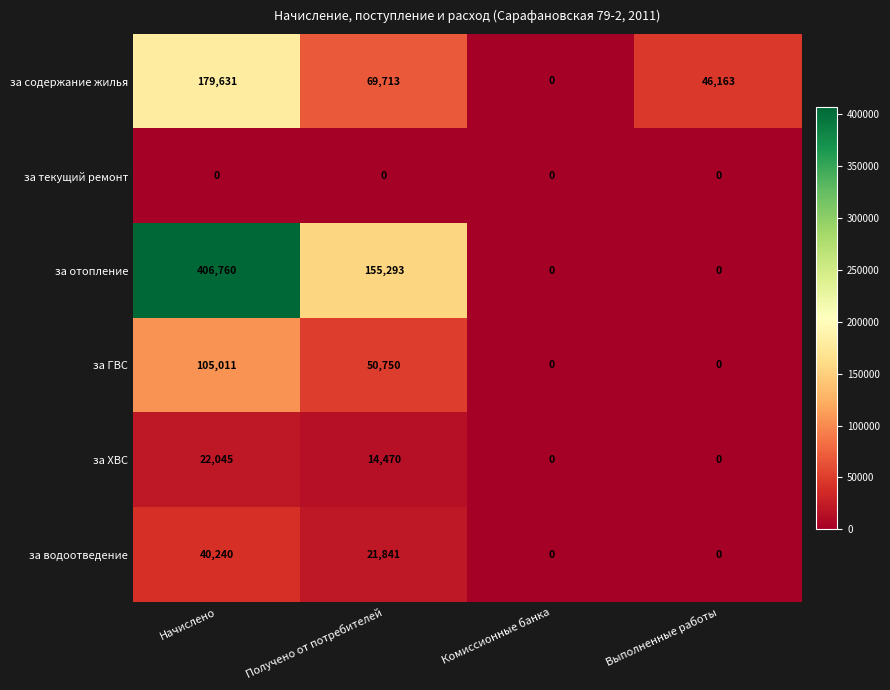

What is the maximum value shown in the chart?

406760